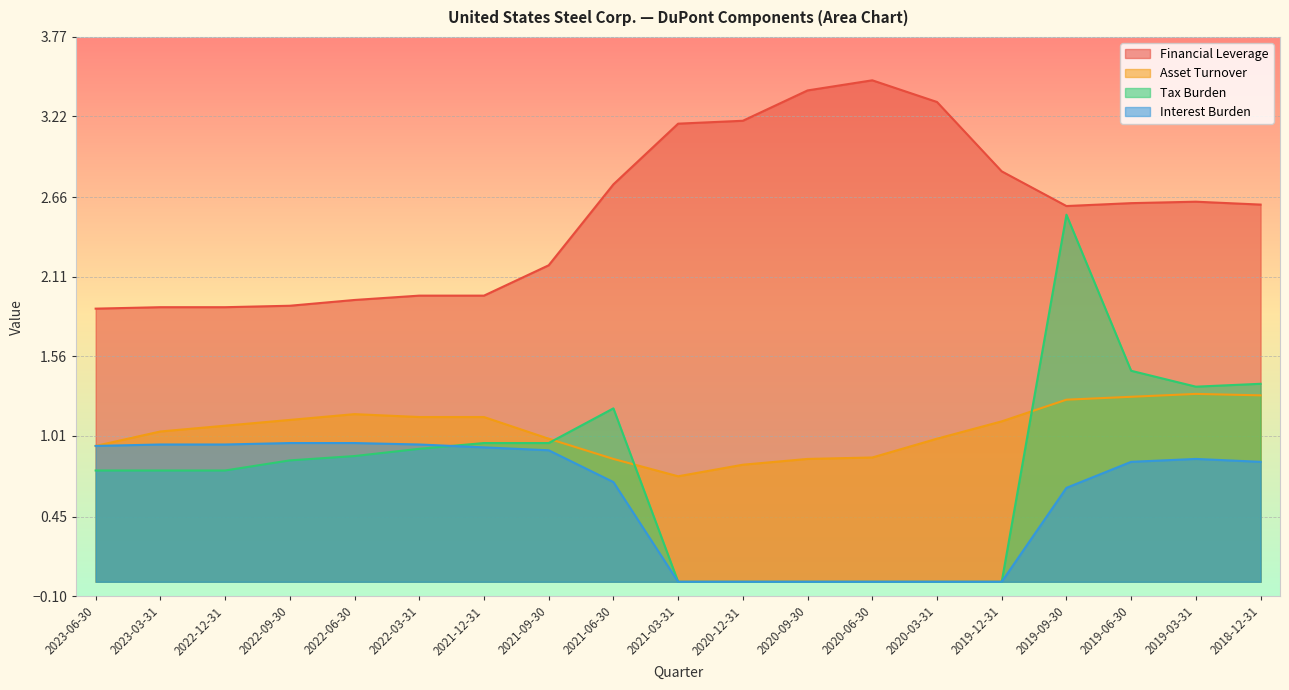

Is it true that Asset Turnover equals 1.0 at 2020-03-31?

True